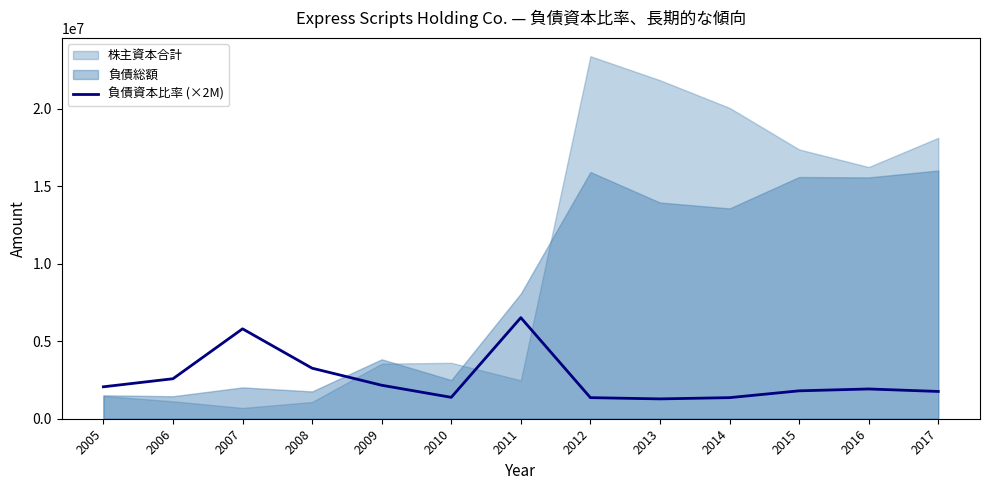

What is the maximum value for 負債資本比率 (×2M)?

6520000